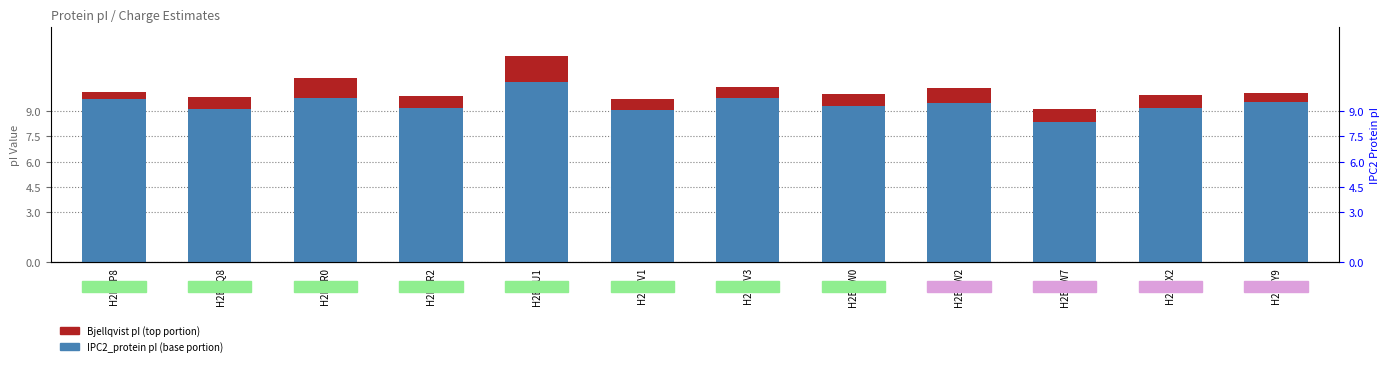

The IPC2_protein pI series shows 16.1 at H2BCQ8. True or false?

False